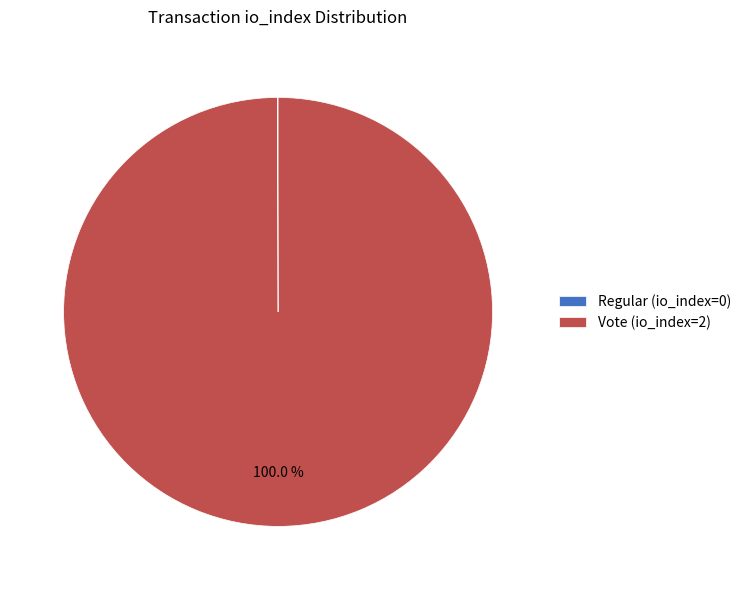

Which slice is the largest?

Vote (io_index=2)